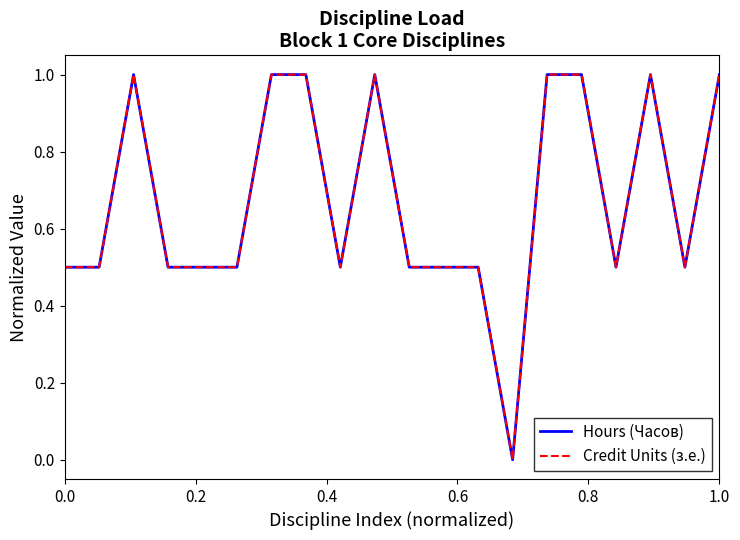

At how many categories does at least one series exceed 0?

19